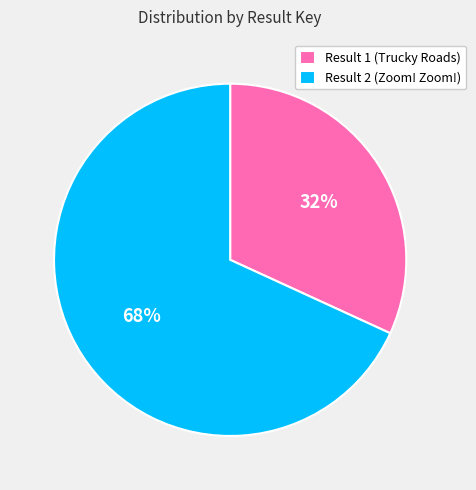

What percentage is the Result 2 (Zoom! Zoom!) slice, to the nearest percent?

68%